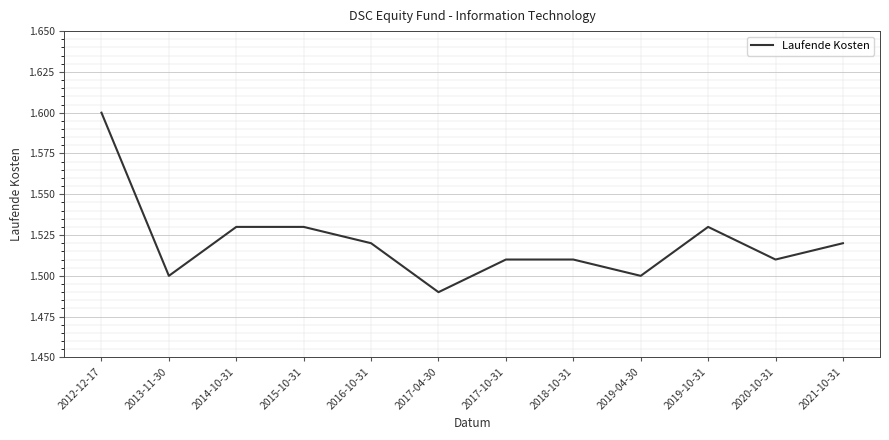

How many lines are shown in the chart?

1